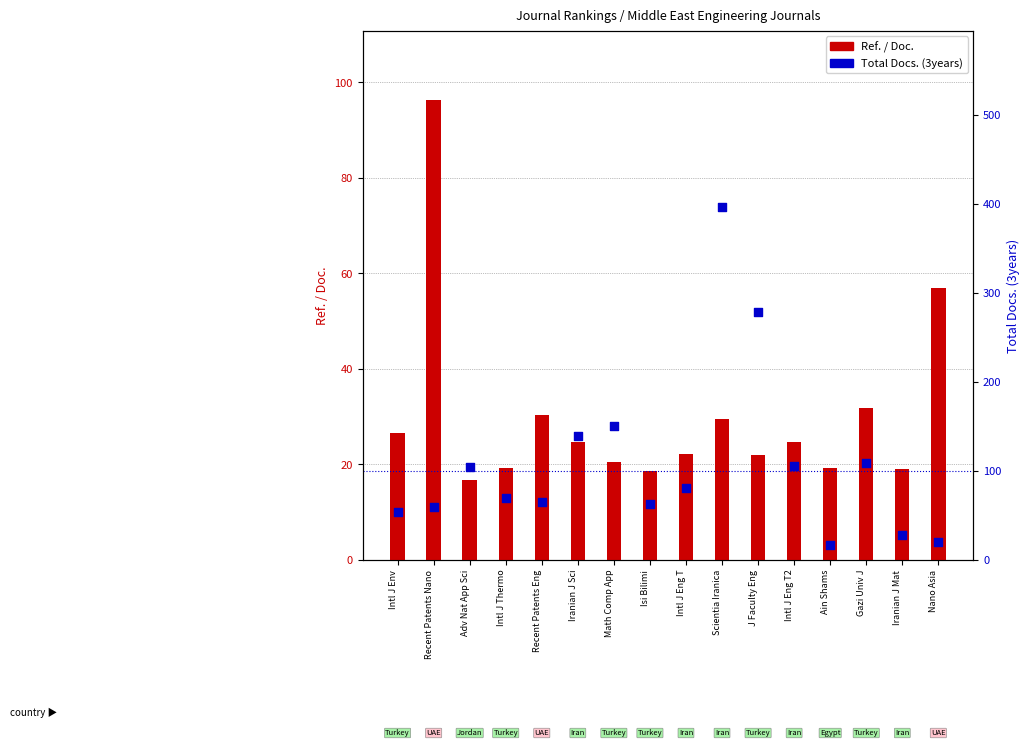

At which category is the sum across all series the highest?

Scientia Iranica